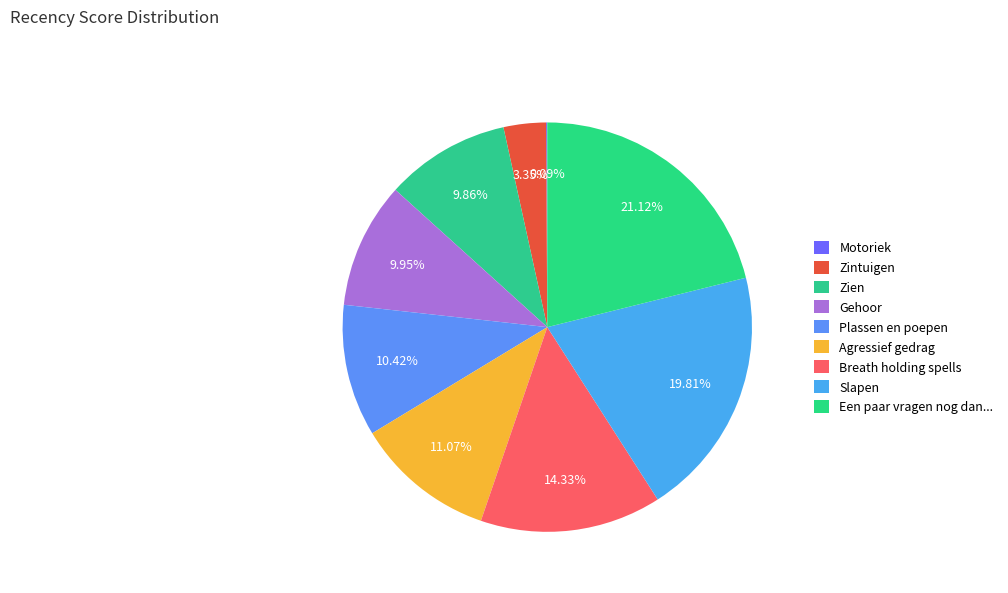

Rank the categories by value from lowest to highest.

Motoriek, Zintuigen, Zien, Gehoor, Plassen en poepen, Agressief gedrag, Breath holding spells, Slapen, Een paar vragen nog dan...